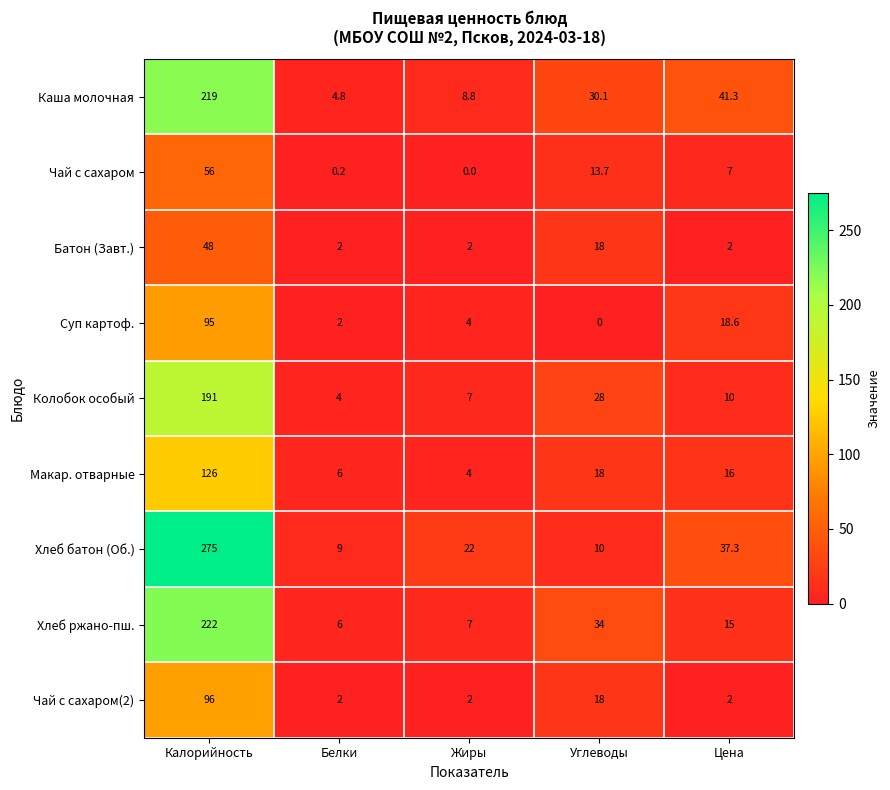

Between Углеводы and Цена, which series saw the biggest shift?

Хлеб батон (Об.)